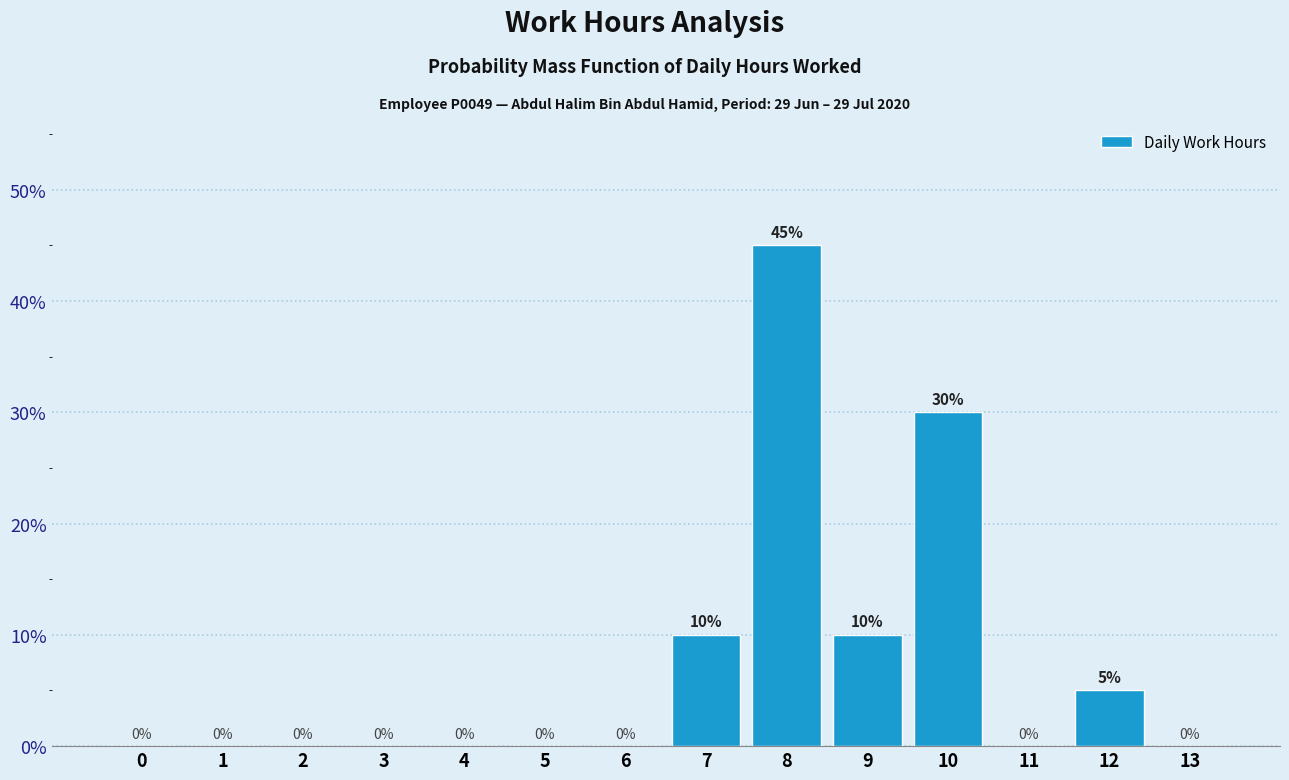

Reading left to right, transcribe all the data shown in this chart.

0=0	1=0	2=0	3=0	4=0	5=0	6=0	7=10	8=45	9=10	10=30	11=0	12=5	13=0